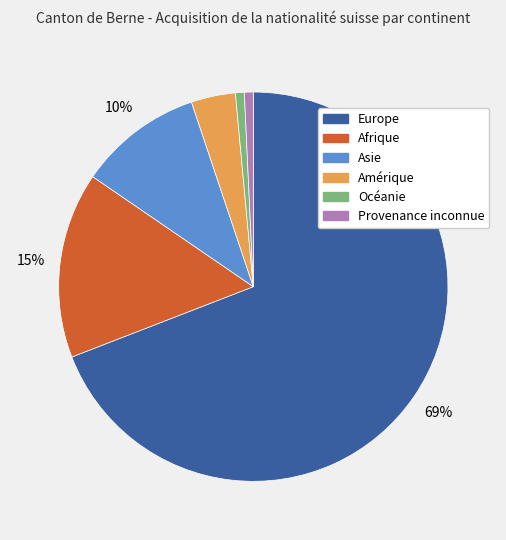

What percentage is the Provenance inconnue slice, to the nearest percent?

1%